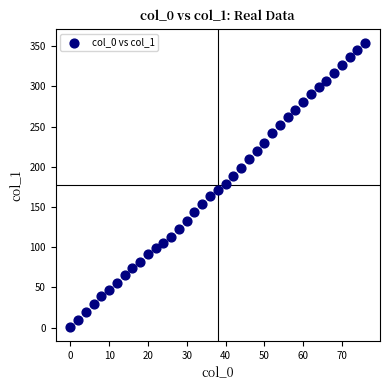

What is the range of X values (max minus min)?

76